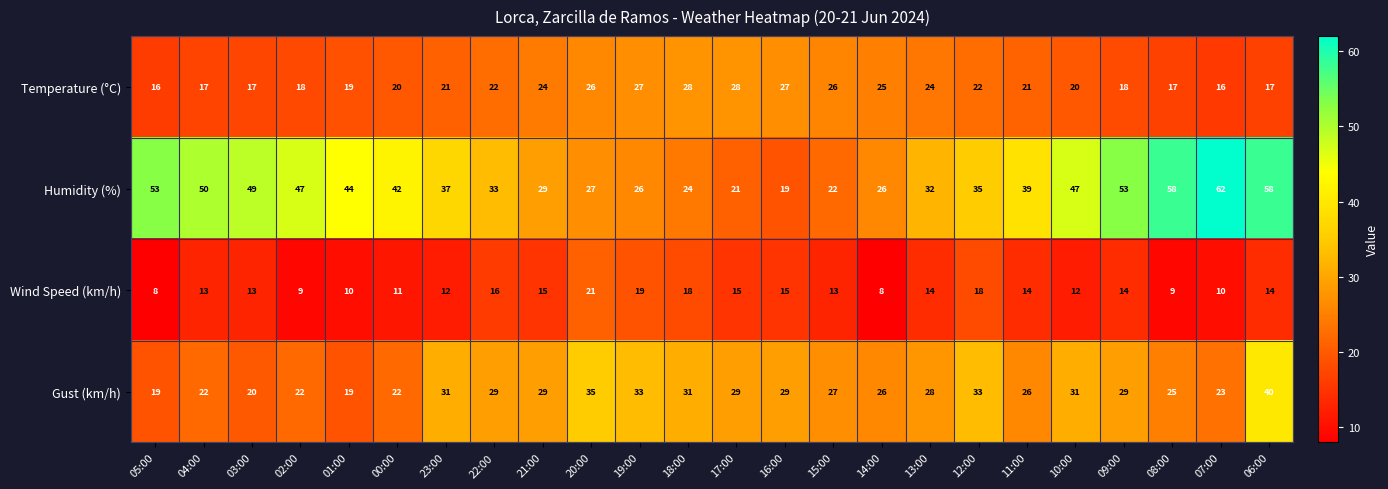

The value of Humidity (%) at 19:00 is 46. True or false?

False